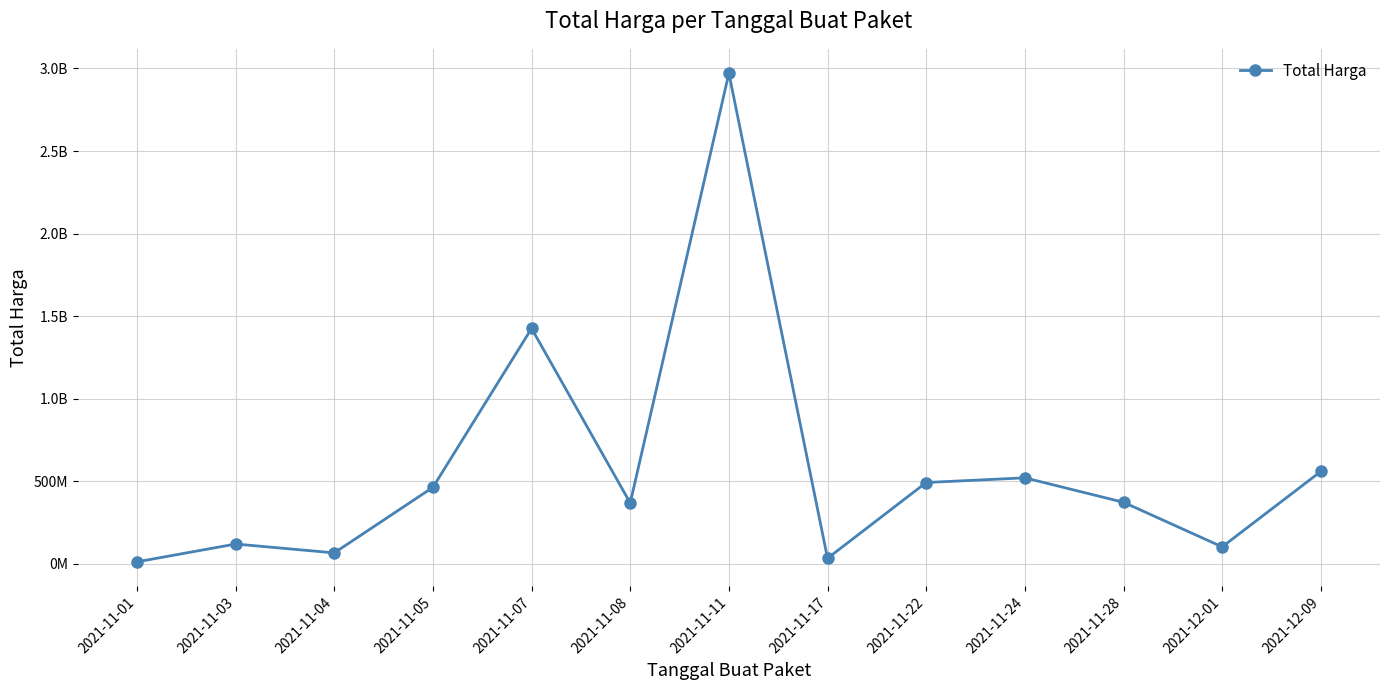

At which category does the chart reach its minimum across all series?

2021-11-01